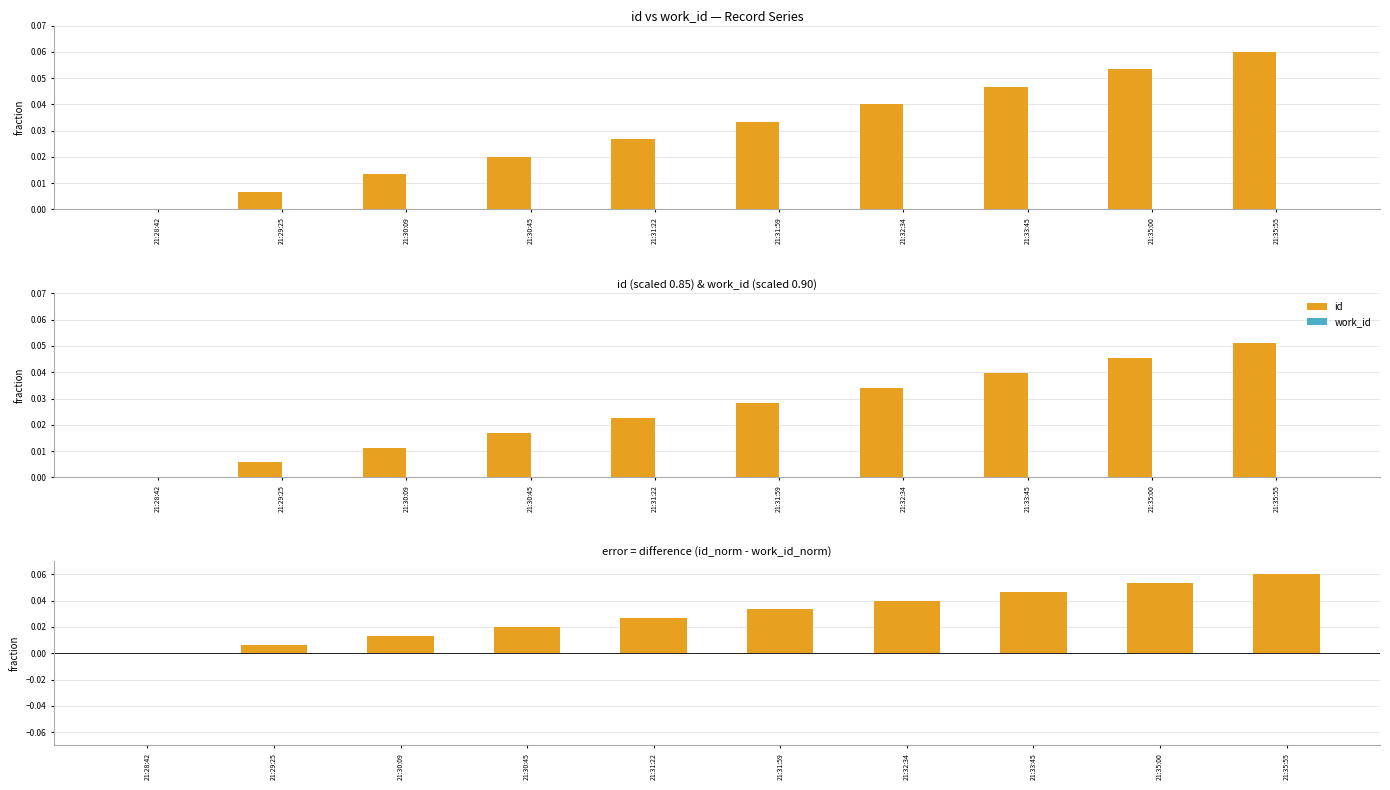

Which series has the widest spread of values?

id